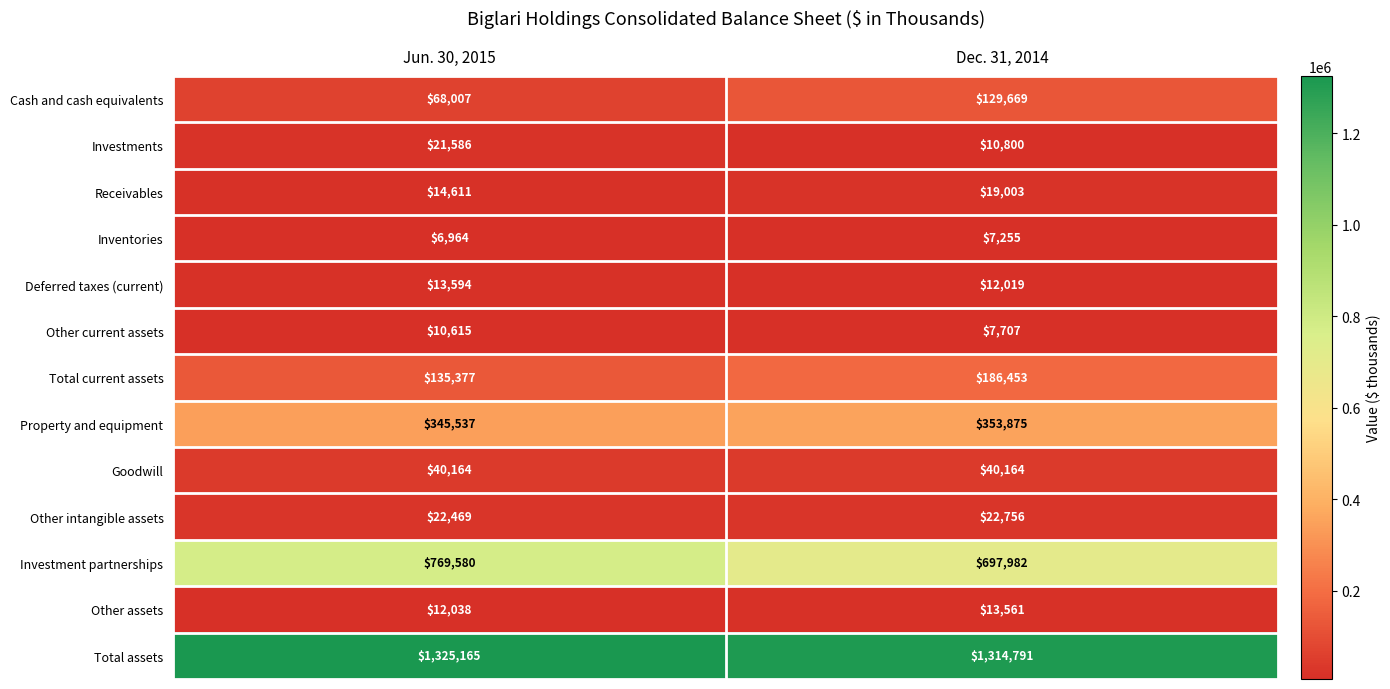

The Investments series shows 32523 at Jun. 30, 2015. True or false?

False